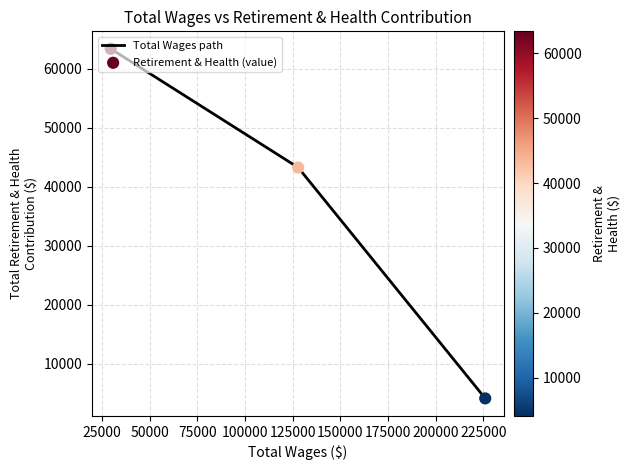

What is the greatest value displayed?

63401